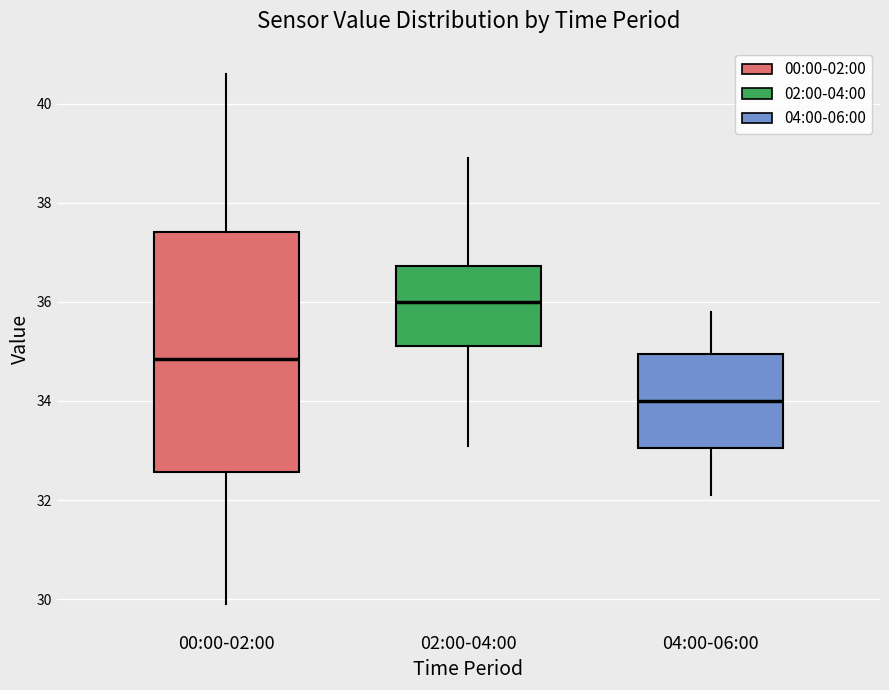

Which box is the tallest, from its lower edge to its upper edge?

00:00-02:00